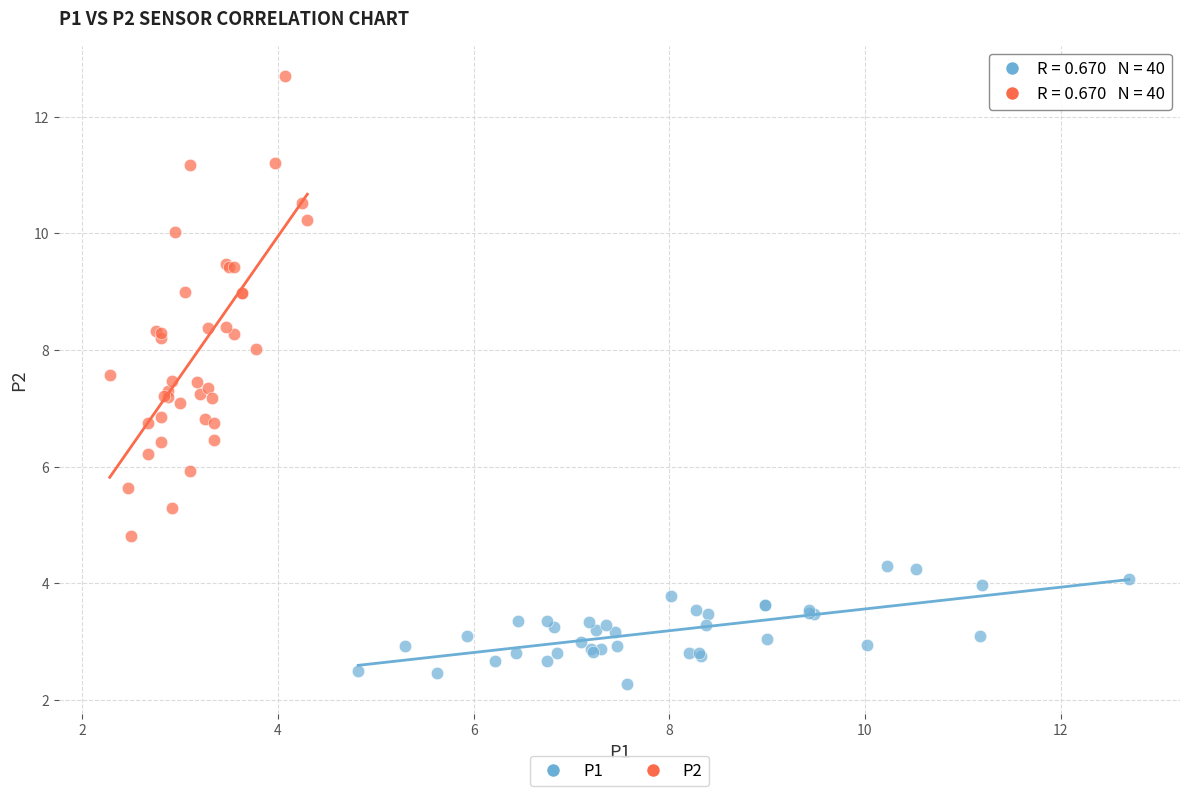

Which series reaches the maximum Y coordinate?

P2